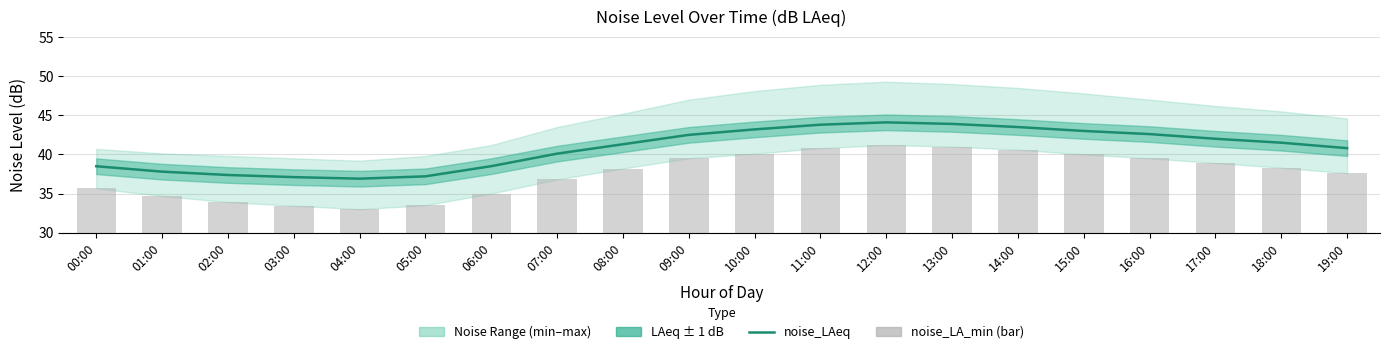

What is the difference between the maximum and minimum values in the noise_LAeq series?

7.2